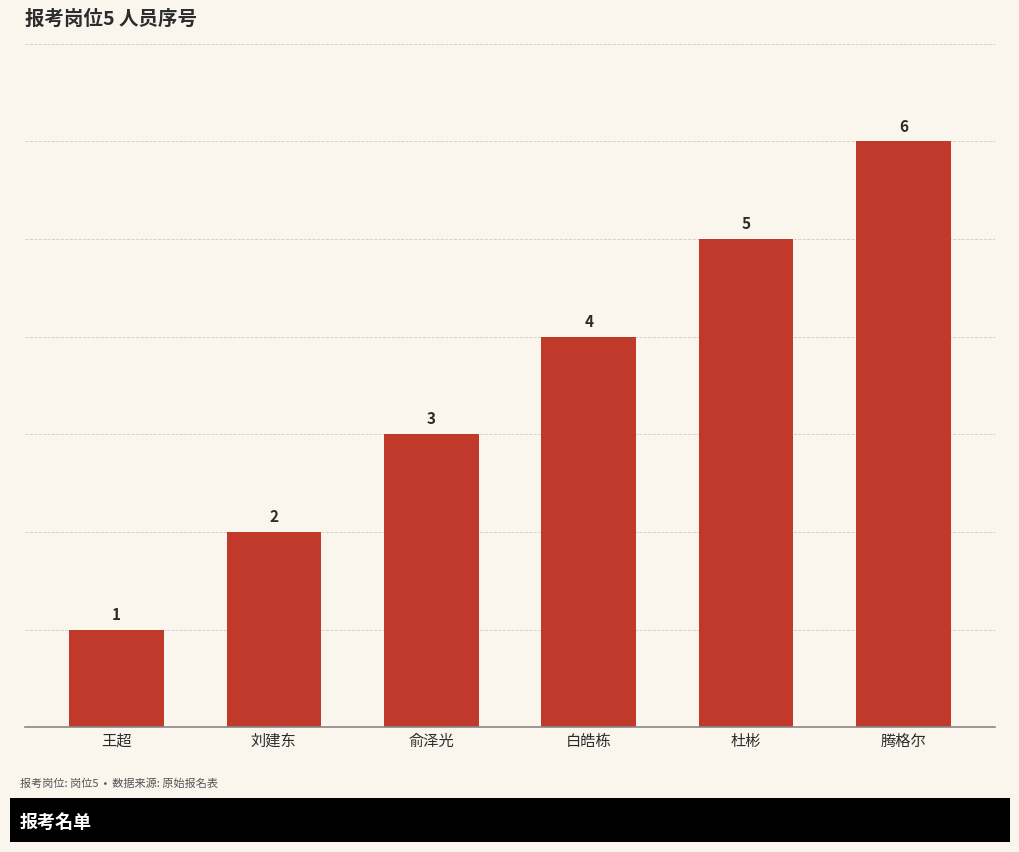

Reading left to right, what are all the values shown in this chart?

1	2	3	4	5	6